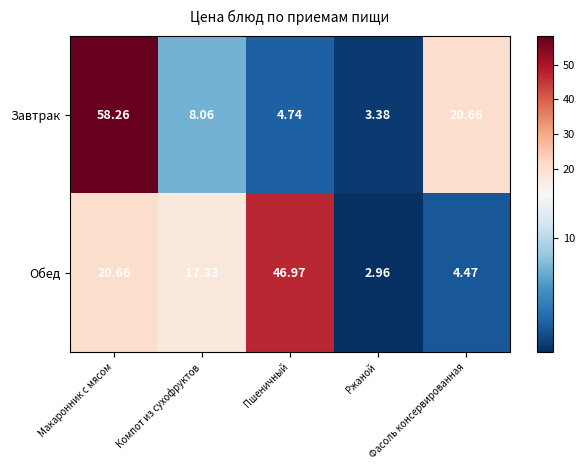

Rank the series by their average value, from highest to lowest.

Завтрак, Обед